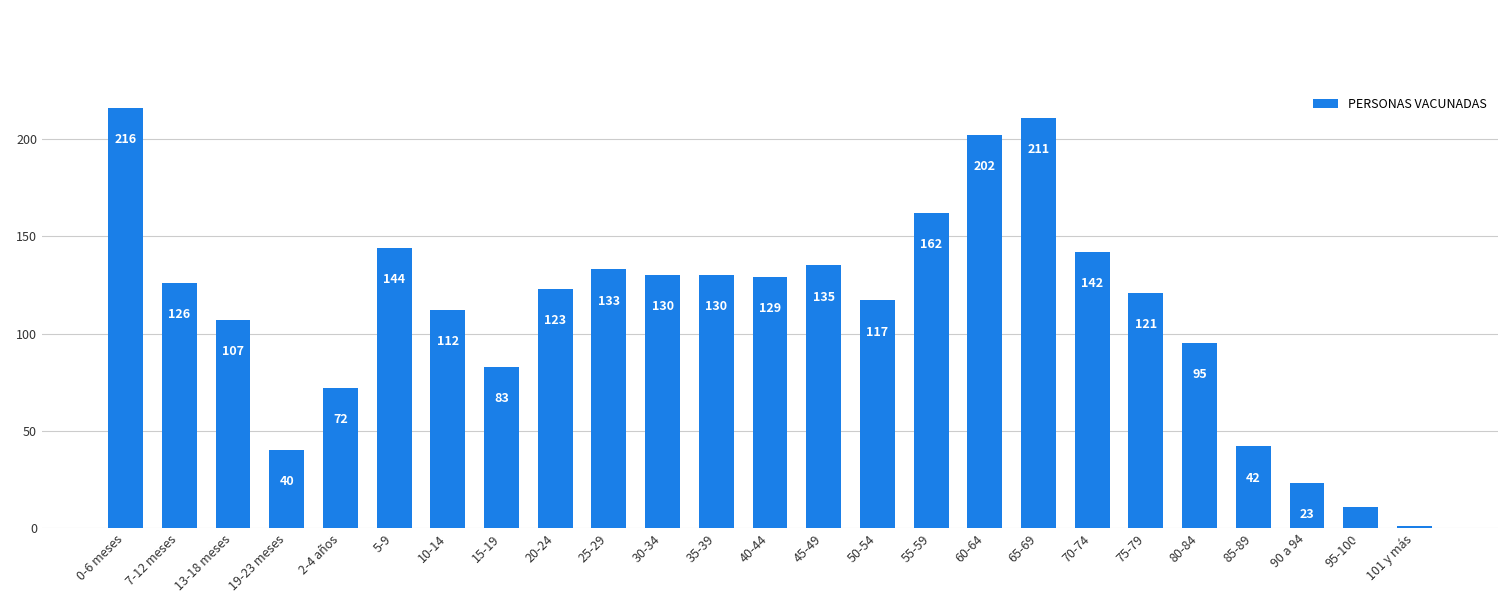

Are the bars horizontal?

No